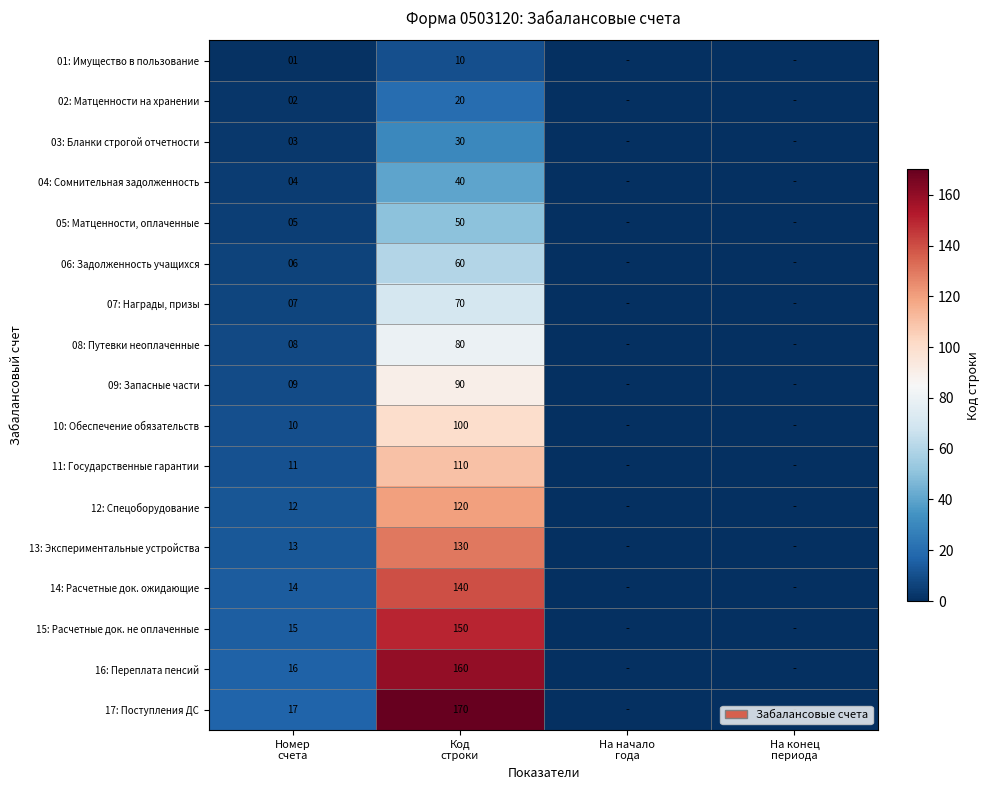

At how many categories does at least one series exceed 164?

1